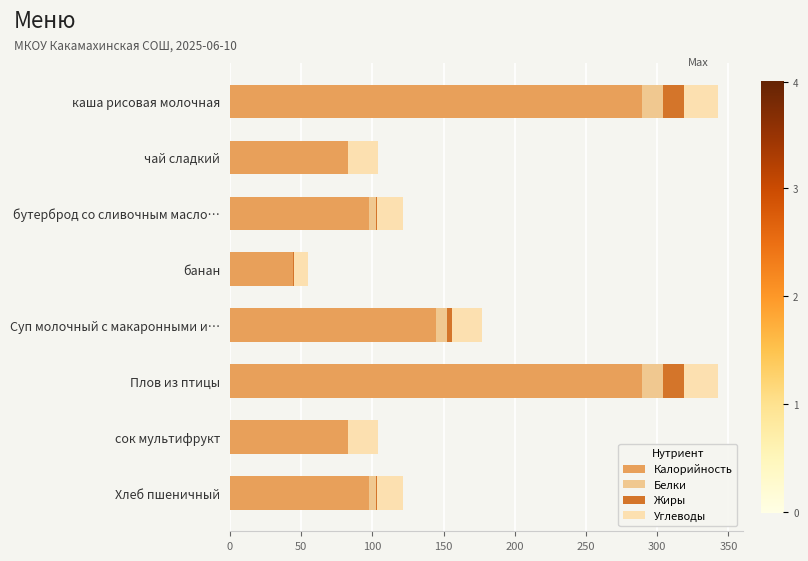

True or false: Калорийность has a value of 33.0 at Хлеб пшеничный.

False